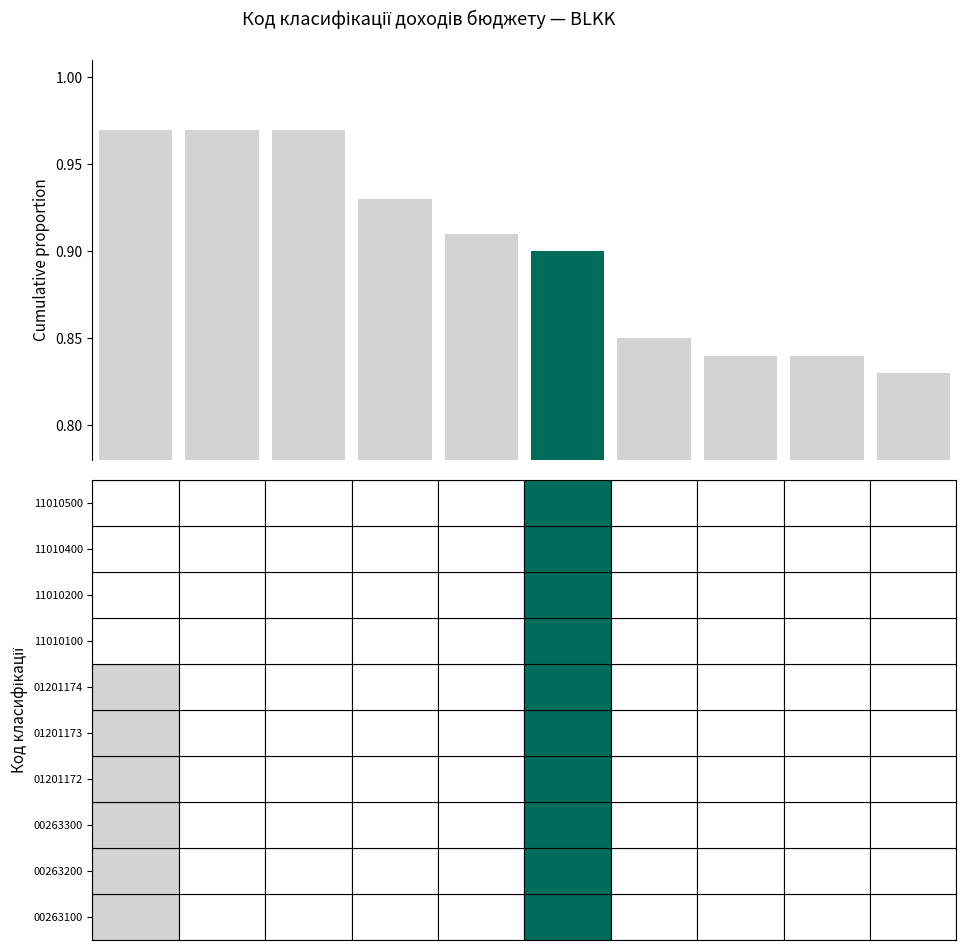

What is the sum of all values?

9.0